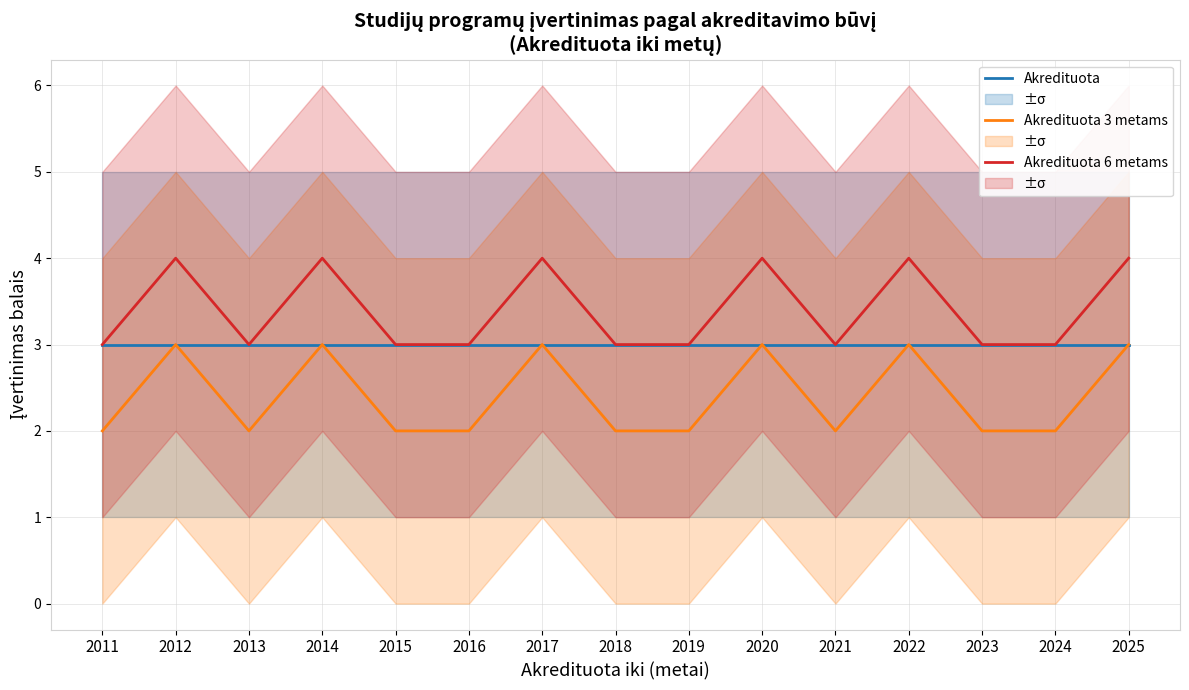

Does the chart display data point markers on the line(s)?

No